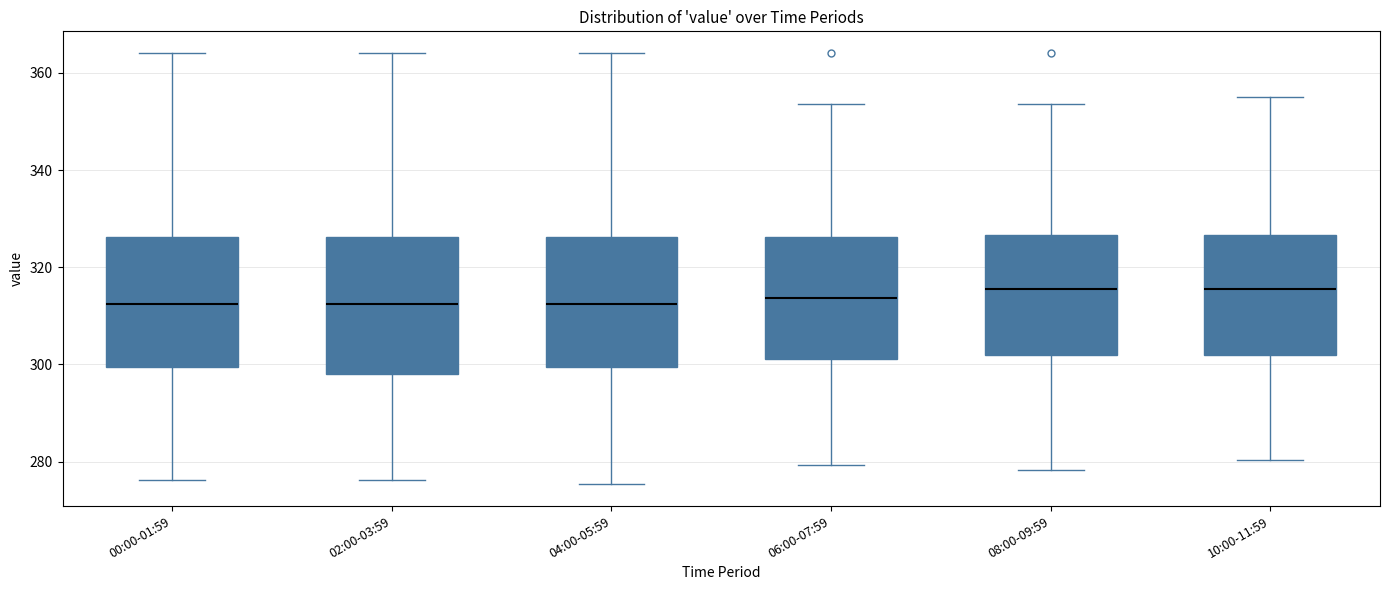

Reading left to right, read every box against the y-axis: the position of its median line, the range the box covers, and the ends of its whiskers. The values are not printed on the chart, so give them approximately, as read against the axis.

00:00-01:59: median 312, box 300 to 326, whiskers 276 to 364
02:00-03:59: median 312, box 298 to 326, whiskers 276 to 364
04:00-05:59: median 312, box 300 to 326, whiskers 276 to 364
06:00-07:59: median 314, box 302 to 326, whiskers 280 to 354
08:00-09:59: median 316, box 302 to 326, whiskers 278 to 354
10:00-11:59: median 316, box 302 to 326, whiskers 280 to 356